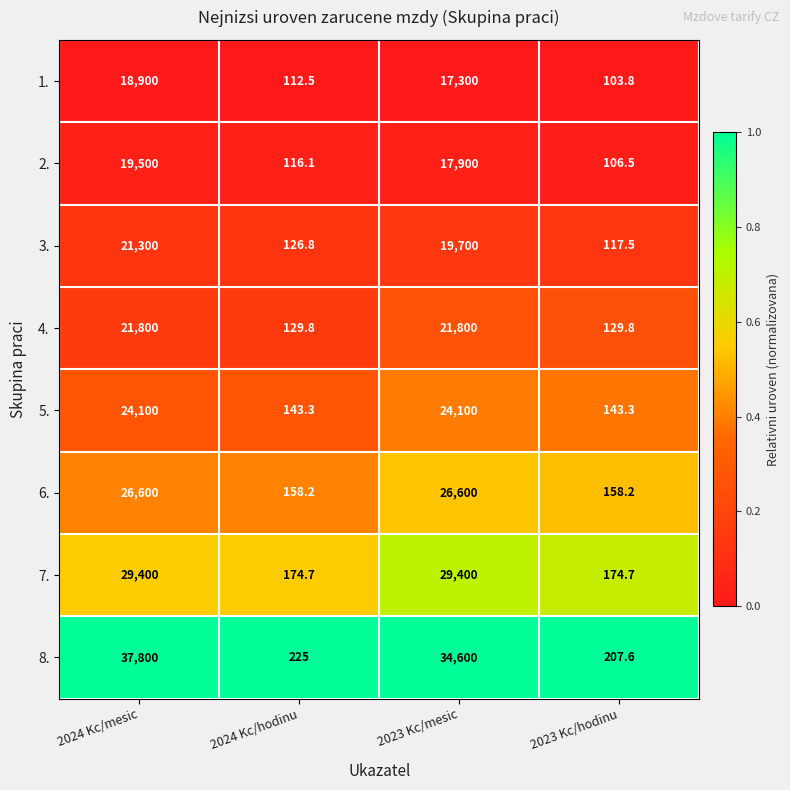

Where does the 8. series first go above 34600?

2024 Kc/mesic